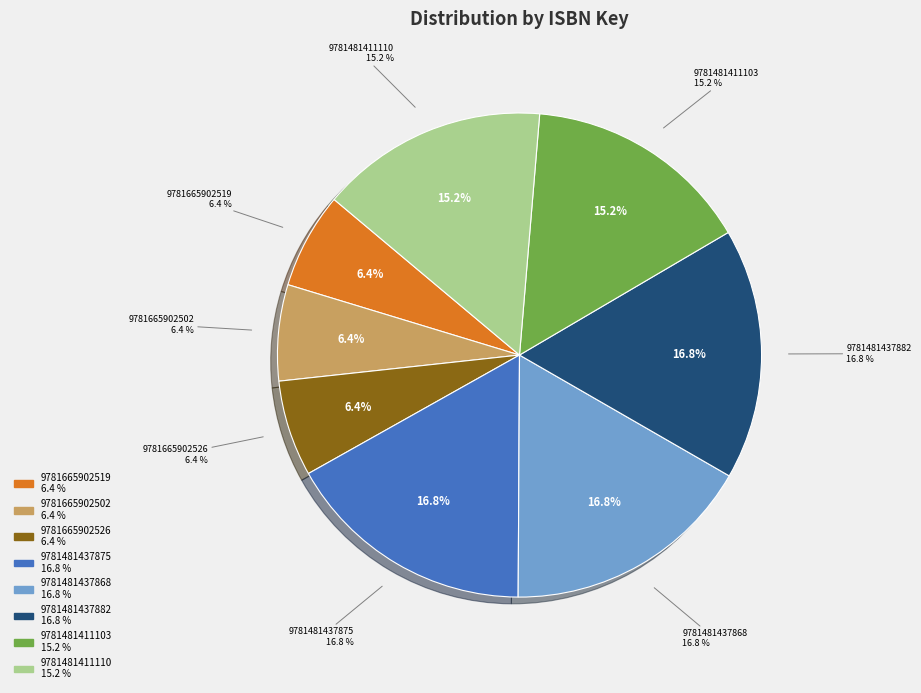

Count the number of slices in the pie.

8